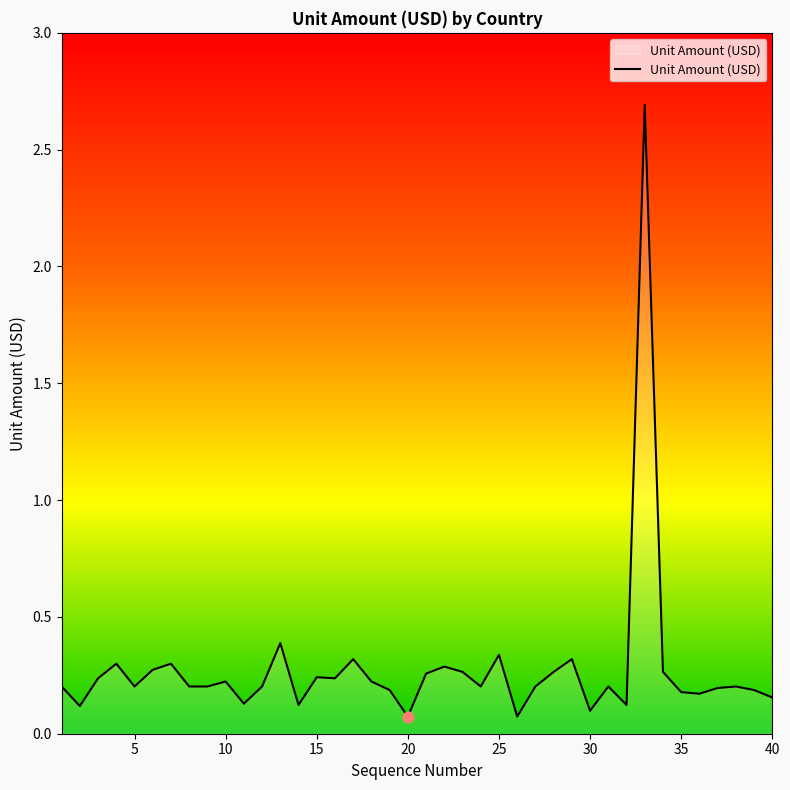

What is the greatest value displayed?

2.7